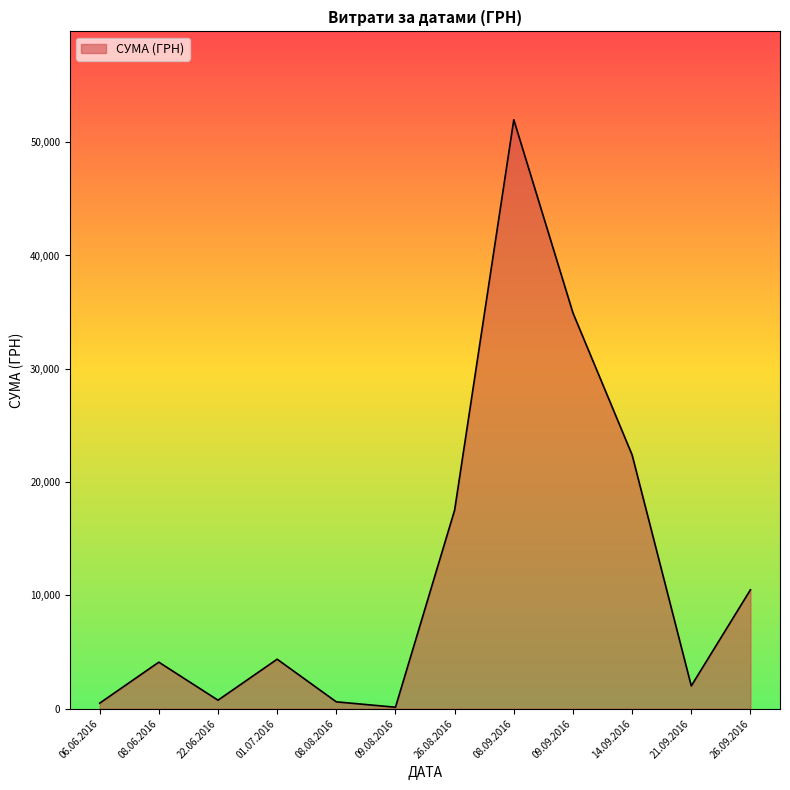

Count the number of data series in this chart.

1